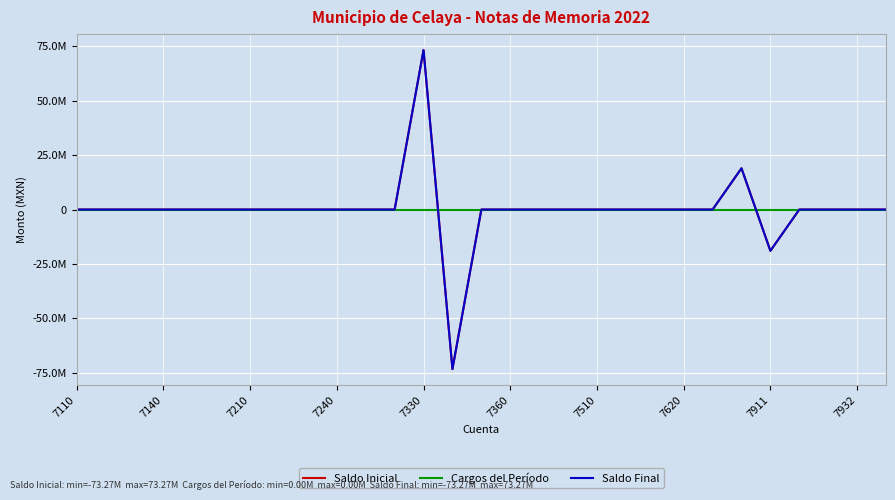

Rank the series by their maximum value, from lowest to highest.

Cargos del Período, Saldo Inicial, Saldo Final